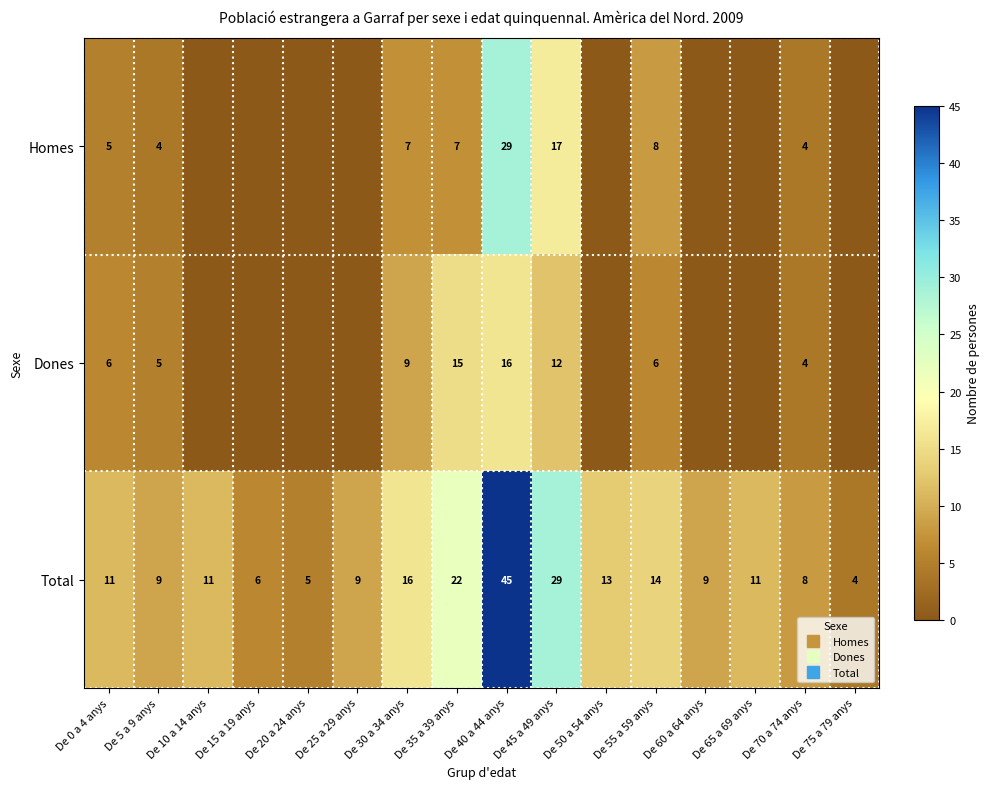

How many values in Dones are above zero?

8